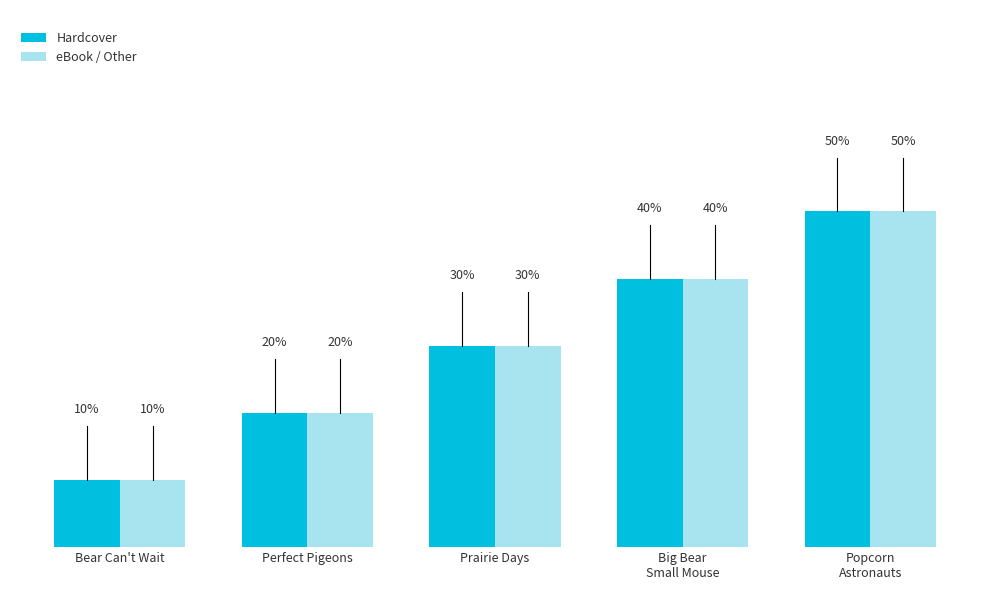

Is the value of Hardcover at Prairie Days greater than the value of eBook / Other at Bear Can't Wait?

Yes